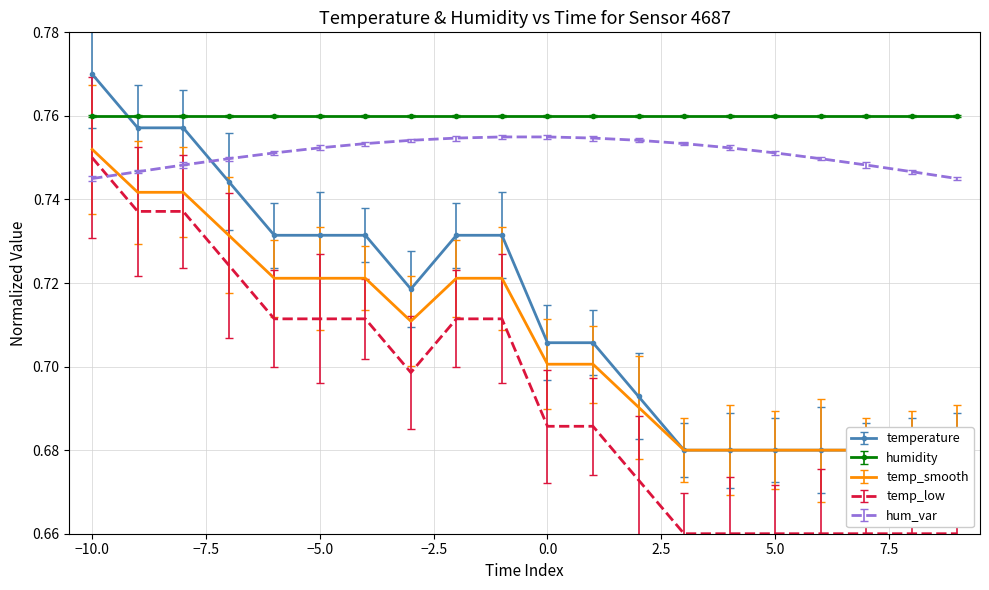

Which category has the highest value in the temp_low series?

−10.0